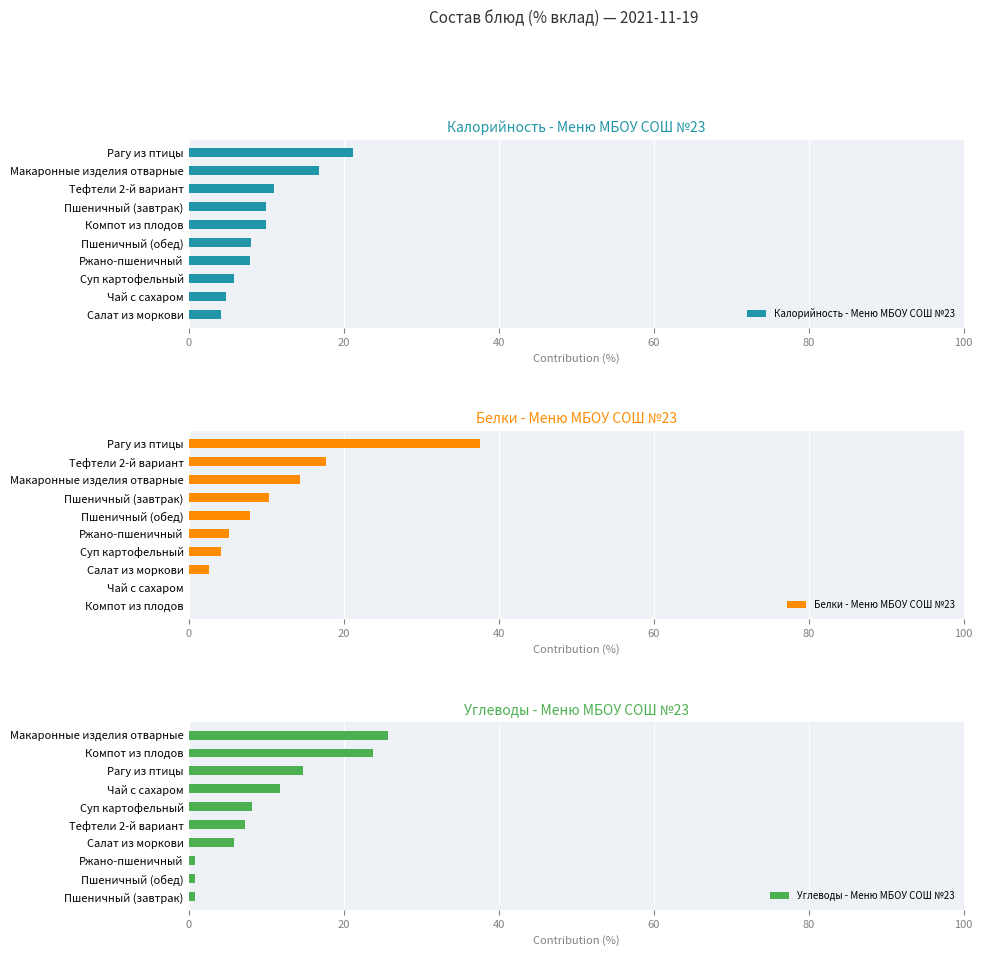

How many positive values does the Белки - Меню МБОУ СОШ №23 series have?

8